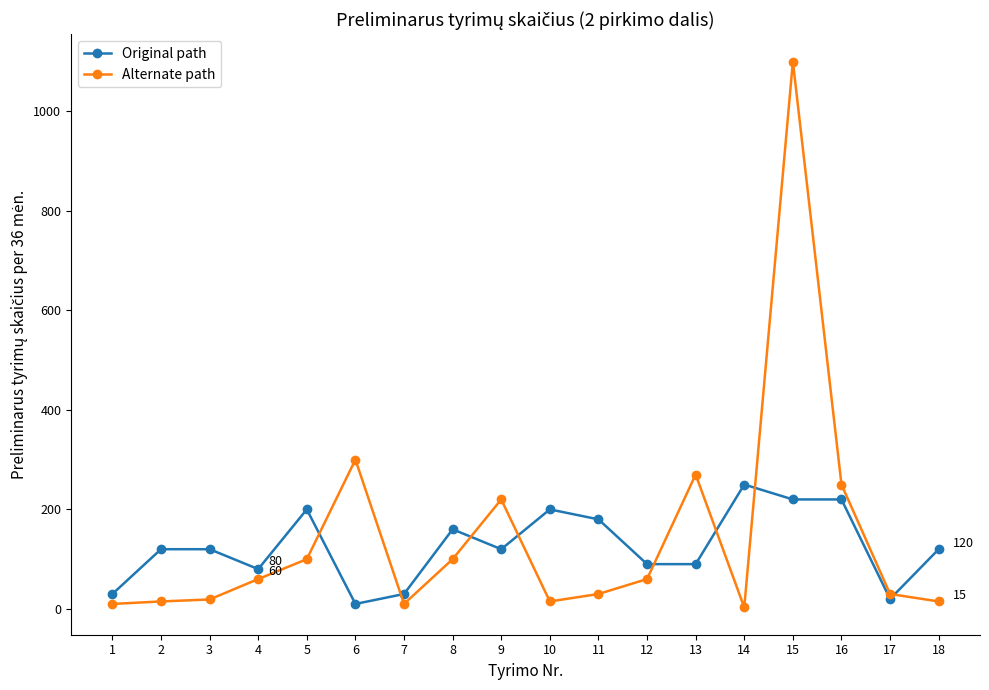

How many categories are shown in the chart?

18